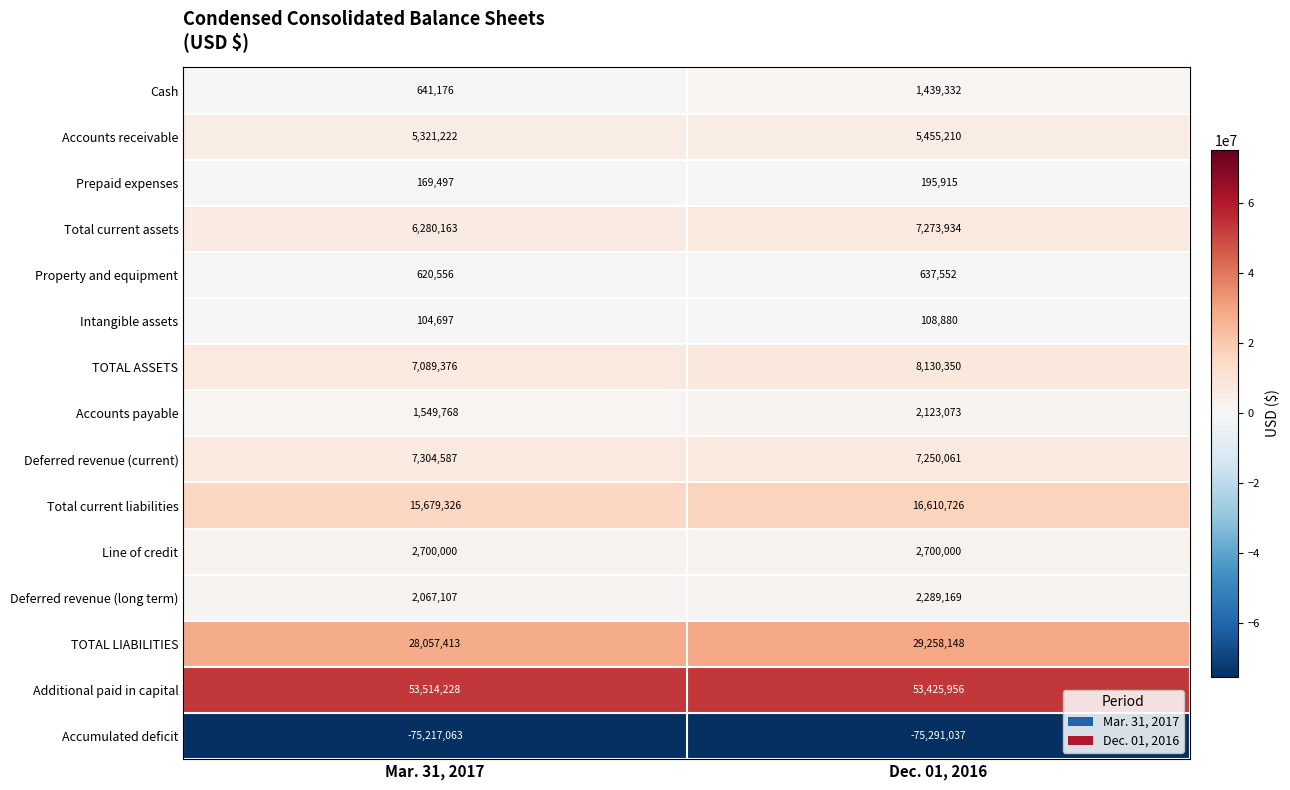

What is the minimum value shown in the chart?

-75291037